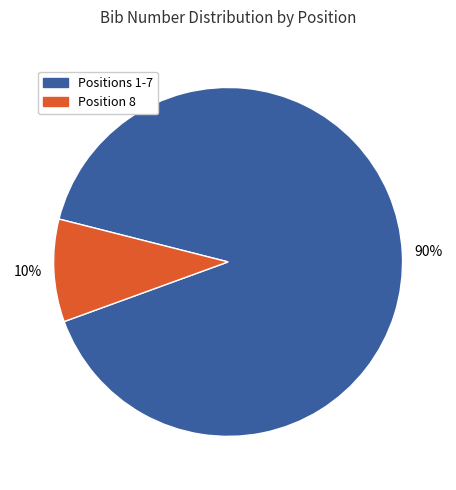

Which category has the smallest portion of the pie?

Position 8